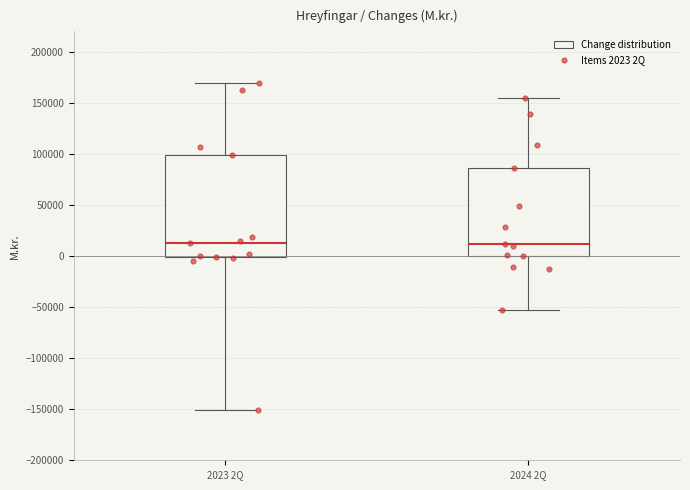

Reading left to right, read every box against the y-axis: the position of its median line, the range the box covers, and the ends of its whiskers. The values are not printed on the chart, so give them approximately, as read against the axis.

2023 2Q: median 15000, box 0 to 100000, whiskers -150000 to 170000
2024 2Q: median 10000, box 0 to 85000, whiskers -50000 to 155000